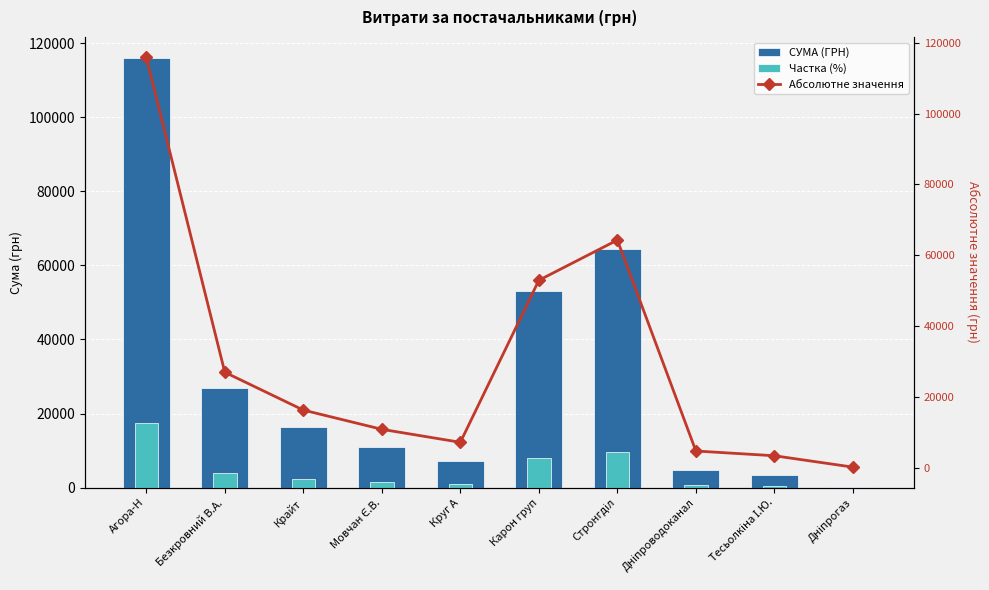

What is the approximate value of Частка (%) at Крайт?

2442.3